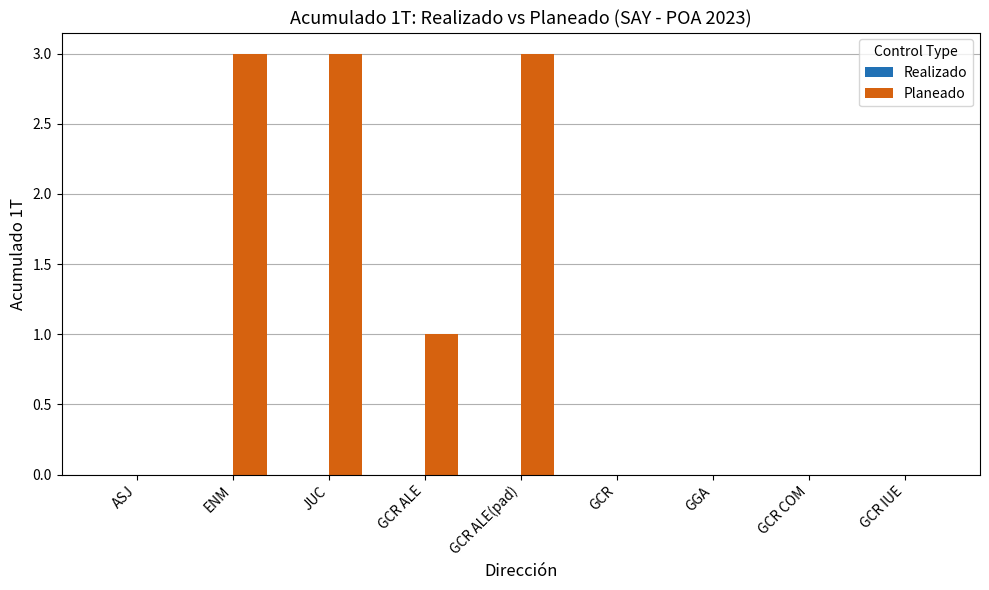

The chart shows a value of 1 at GCR. True or false?

False